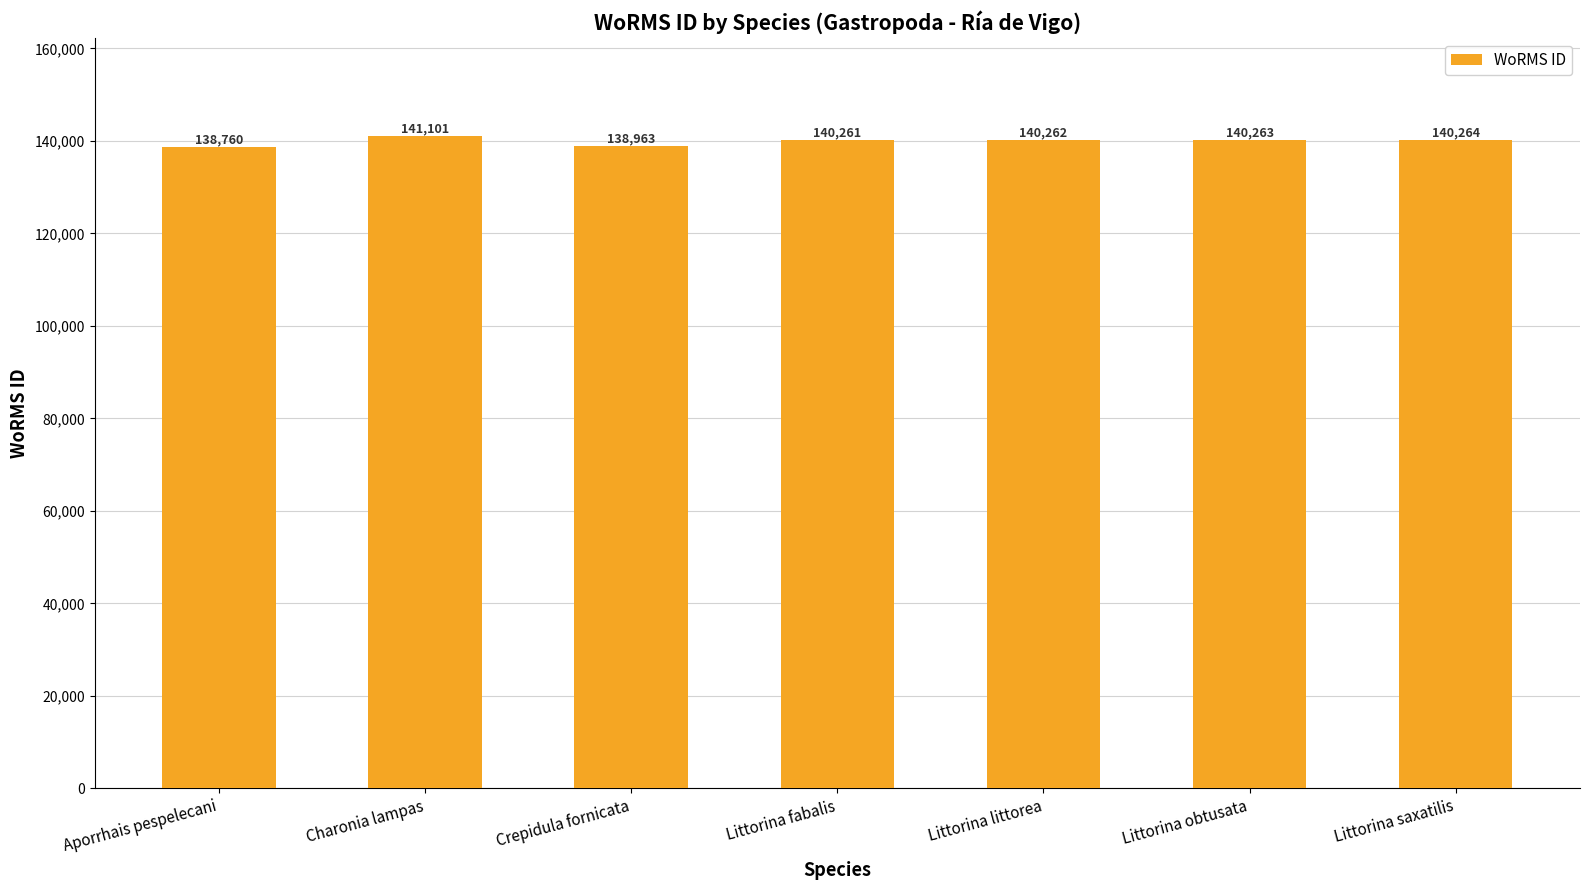

Where does the data first go above 140262?

Charonia lampas